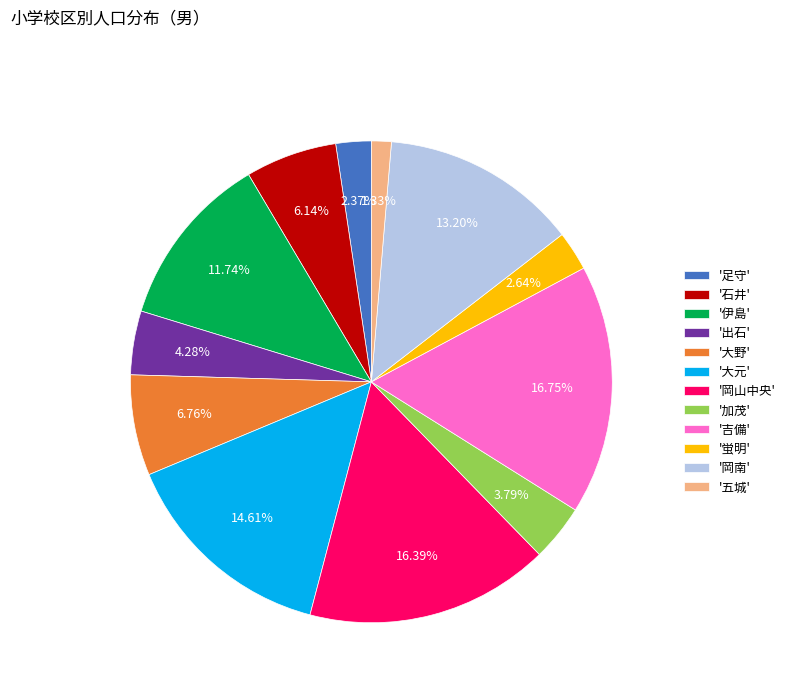

Which category has the smallest portion of the pie?

'五城'